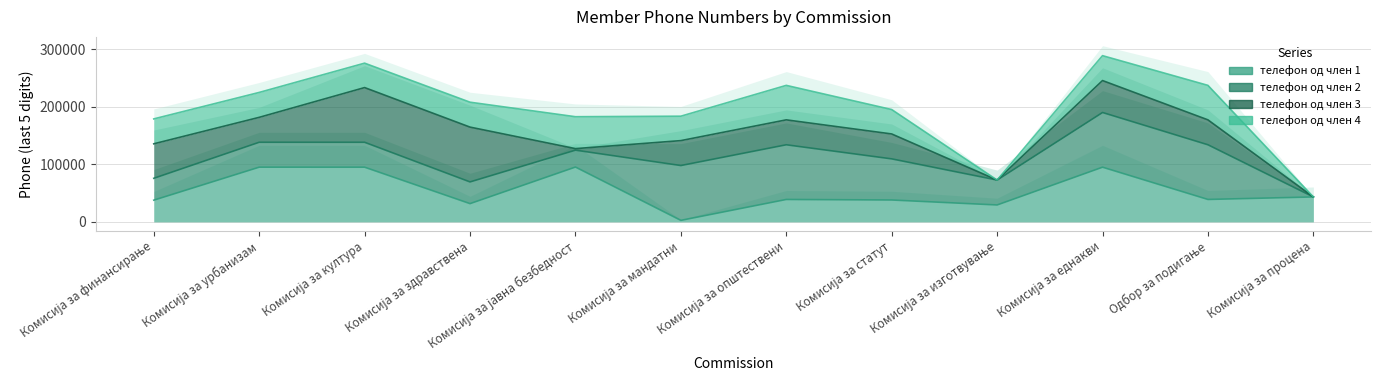

Reading right to left, extract all data points from this chart.

телефон од член 1: Комисија за процена=43315	Одбор за подигање=38949	Комисија за еднакви=95046	Комисија за изготвување=29373	Комисија за статут=38009	Комисија за општествени=38949	Комисија за мандатни=2620	Комисија за јавна безбедност=95279	Комисија за здравствена=31701	Комисија за култура=95046	Комисија за урбанизам=95074	Комисија за финансирање=37720
телефон од член 2: Комисија за процена=43315	Одбор за подигање=133995	Комисија за еднакви=190120	Комисија за изготвување=72670	Комисија за статут=109492	Комисија за општествени=133995	Комисија за мандатни=97904	Комисија за јавна безбедност=124652	Комисија за здравствена=69421	Комисија за култура=138342	Комисија за урбанизам=138370	Комисија за финансирање=75729
телефон од член 3: Комисија за процена=43315	Одбор за подигање=177311	Комисија за еднакви=245612	Комисија за изготвување=72670	Комисија за статут=152807	Комисија за општествени=177311	Комисија за мандатни=141219	Комисија за јавна безбедност=127272	Комисија за здравствена=164705	Комисија за култура=233416	Комисија за урбанизам=181667	Комисија за финансирање=135670
телефон од член 4: Комисија за процена=43315	Одбор за подигање=237252	Комисија за еднакви=288910	Комисија за изготвување=72670	Комисија за статут=195252	Комисија за општествени=237252	Комисија за мандатни=183664	Комисија за јавна безбедност=182764	Комисија за здравствена=208003	Комисија за култура=275861	Комисија за урбанизам=224982	Комисија за финансирање=178969